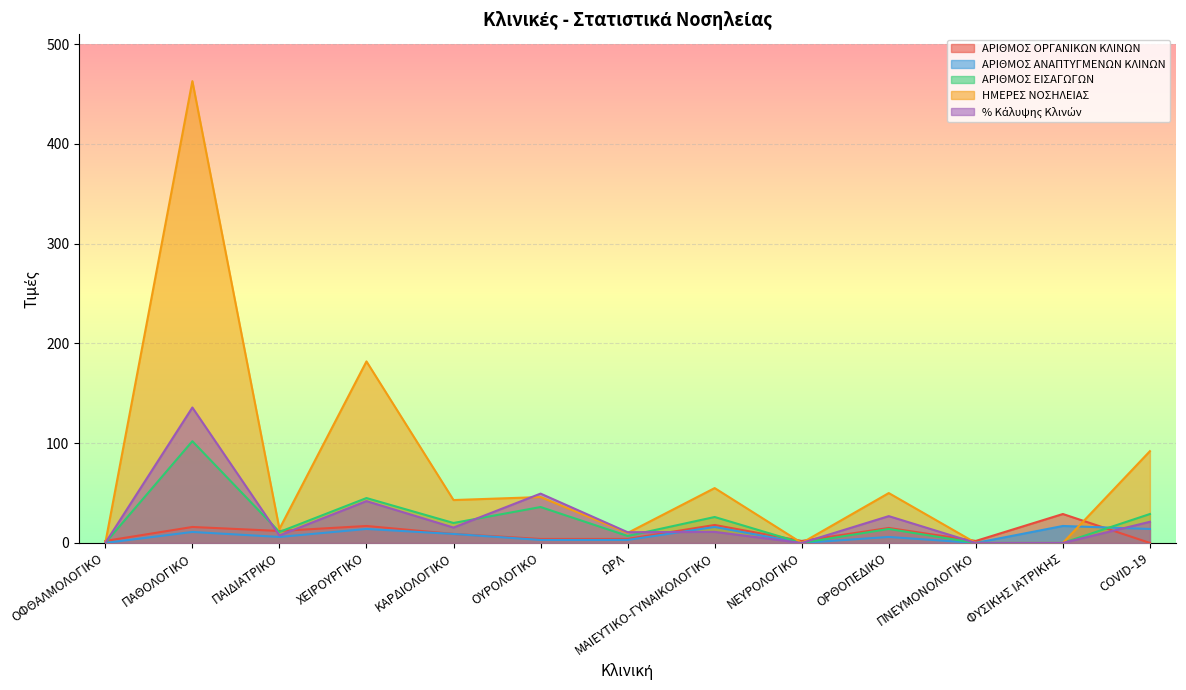

What position from the right is ΜΑΙΕΥΤΙΚΟ-ΓΥΝΑΙΚΟΛΟΓΙΚΟ?

6